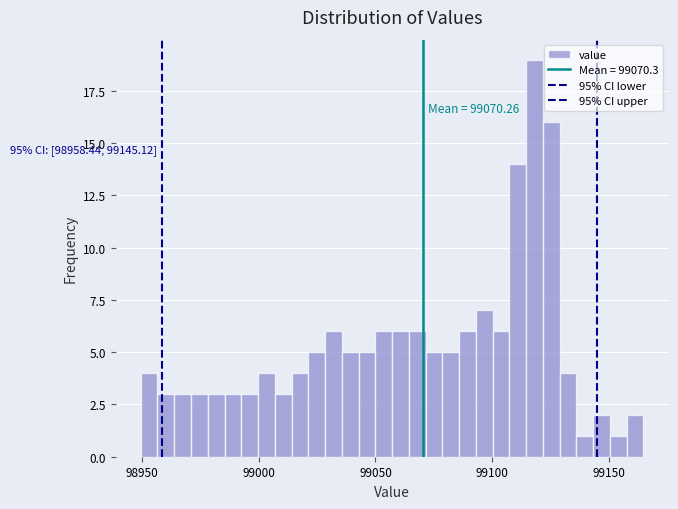

Around what value on the x-axis is the tallest bar? Give the approximate position of its centre, as read against the axis.

99120